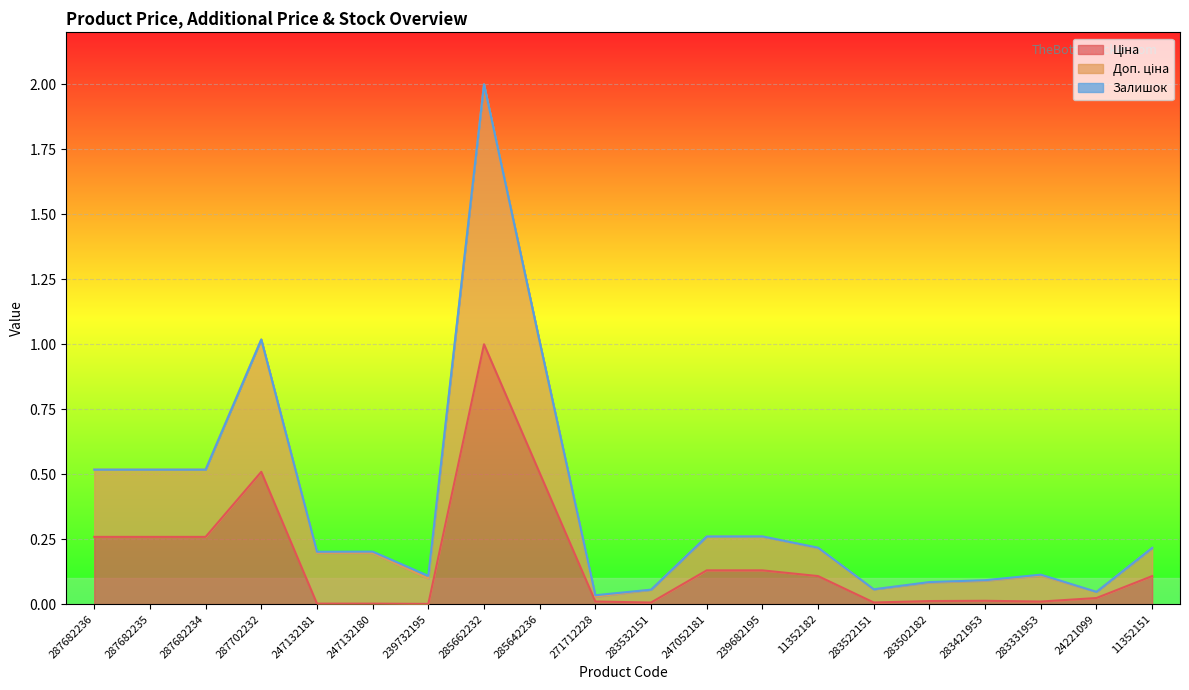

How many interior local valleys does the Ціна series have?

4